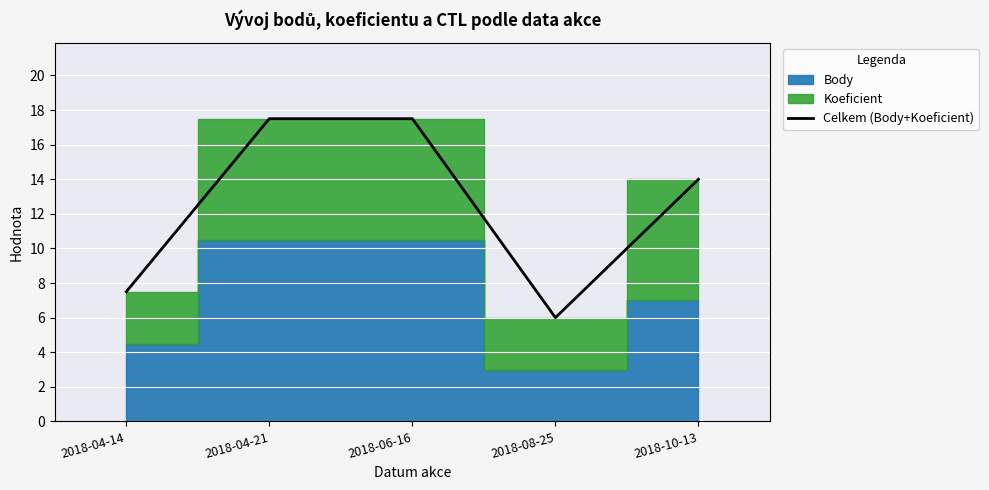

What is the average value?

12.5